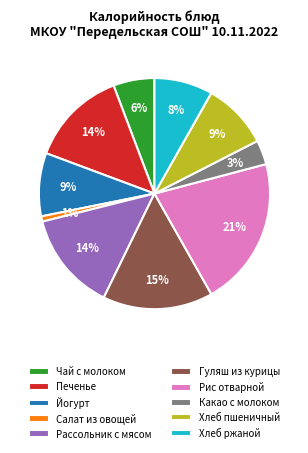

Which slice is the largest?

Рис отварной